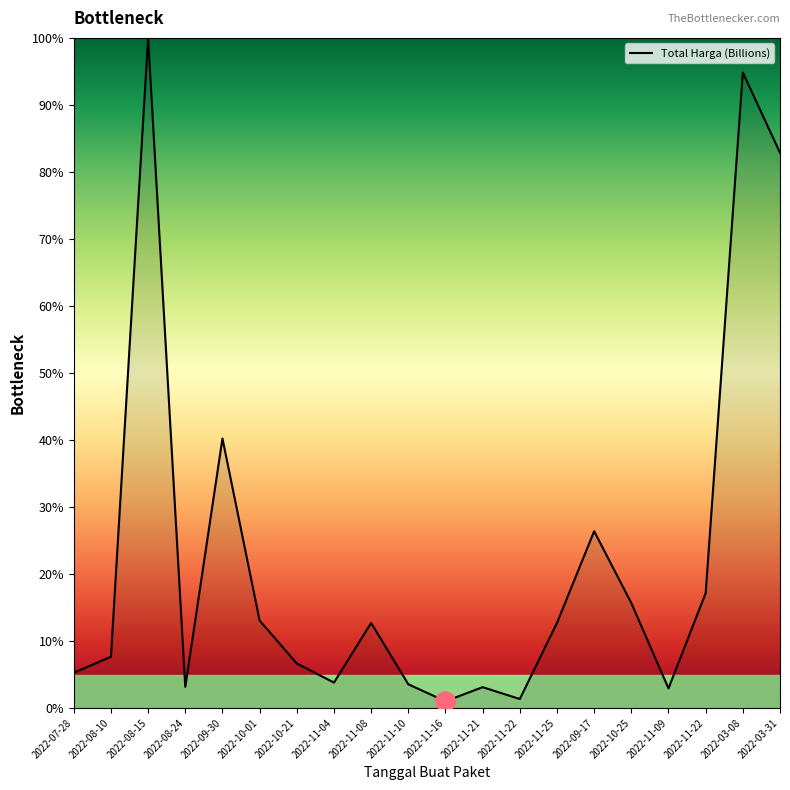

True or false: there are more than 2 points higher than both neighbors.

True